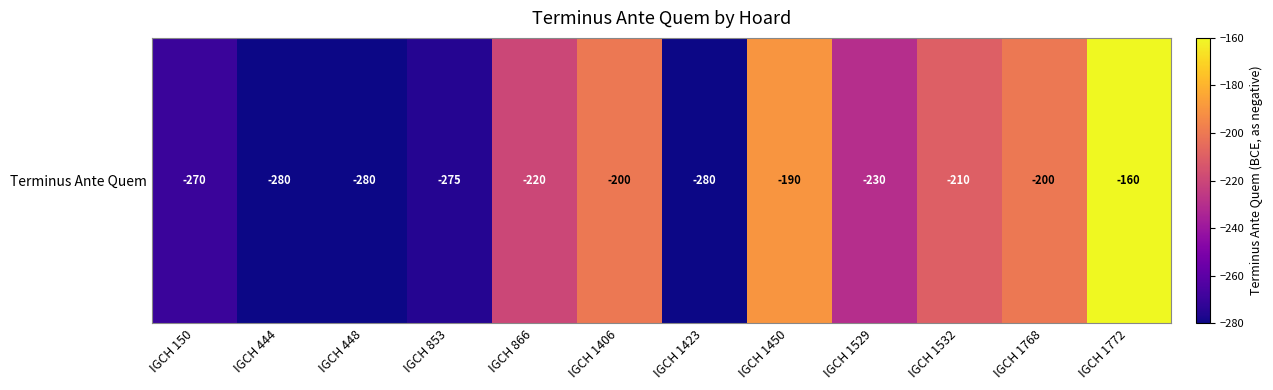

Rank the categories by value from highest to lowest.

IGCH 1772, IGCH 1450, IGCH 1406, IGCH 1768, IGCH 1532, IGCH 866, IGCH 1529, IGCH 150, IGCH 853, IGCH 444, IGCH 448, IGCH 1423